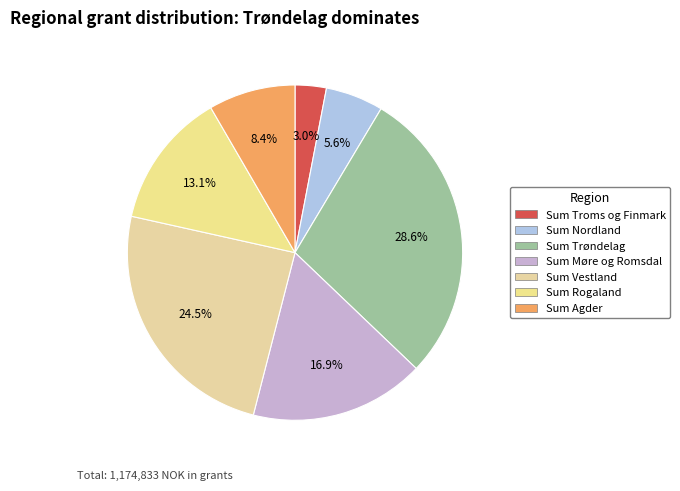

Which category has the biggest portion of the pie?

Sum Trøndelag